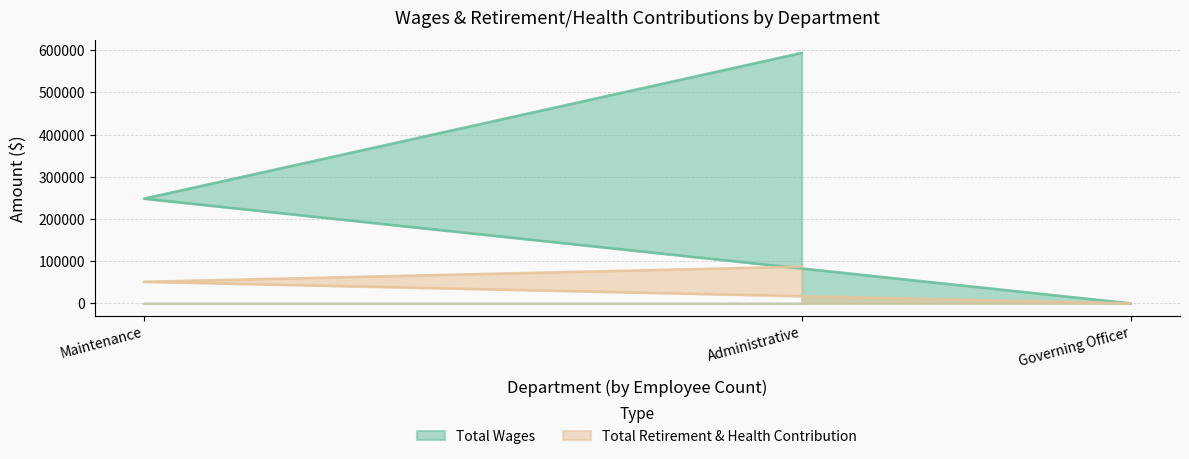

Count the Total Retirement & Health Contribution values in the range 0 to 87100.

3